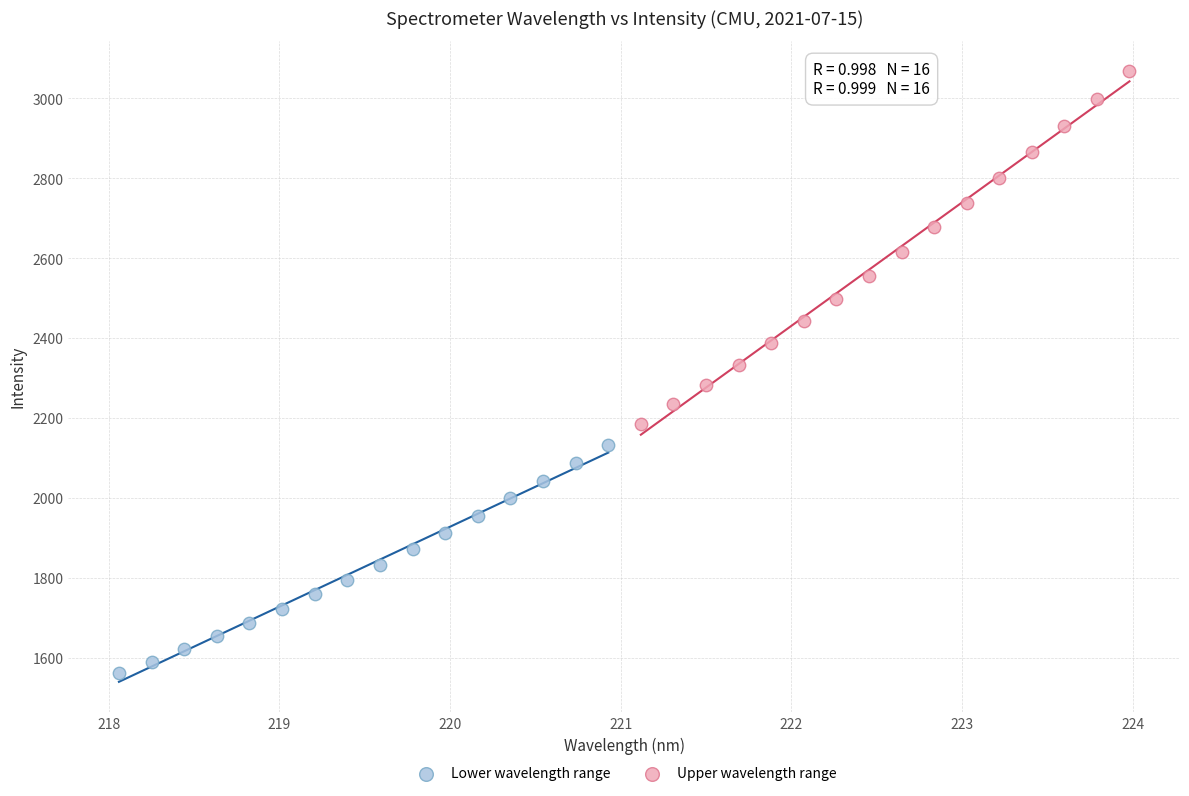

Which series reaches the maximum Y coordinate?

Upper wavelength range